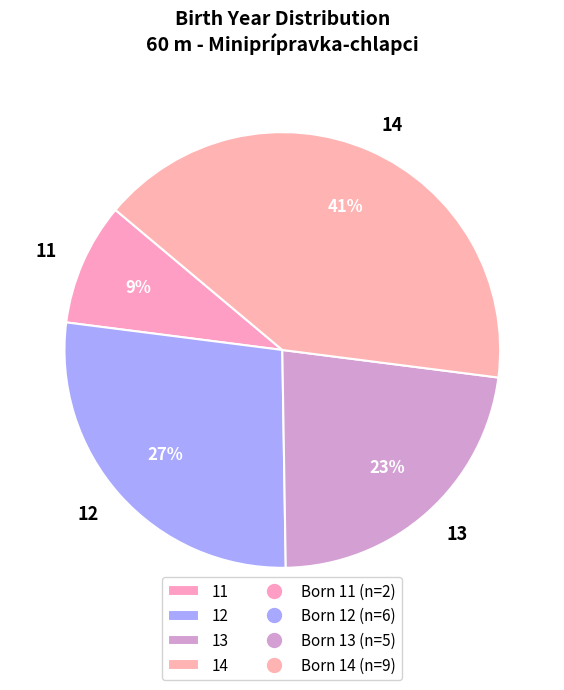

To the nearest percent, what is the combined percentage of 11 and 12?

36%